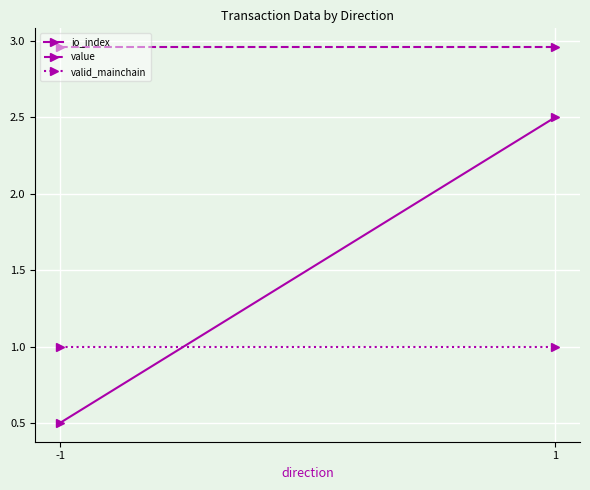

Reading right to left, list all the values displayed in this chart.

io_index: 2.5	0.5
value: 3.0	3.0
valid_mainchain: 1.0	1.0